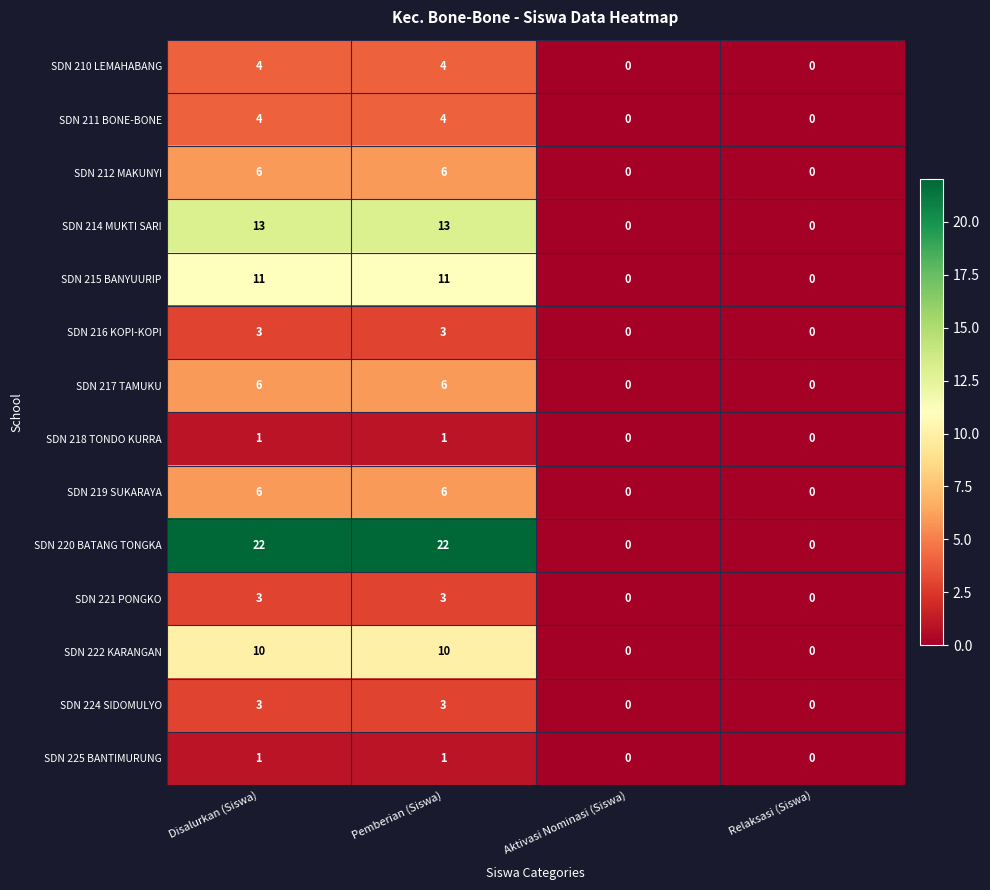

True or false: SDN 212 MAKUNYI has a value of 0 at Relaksasi (Siswa).

True